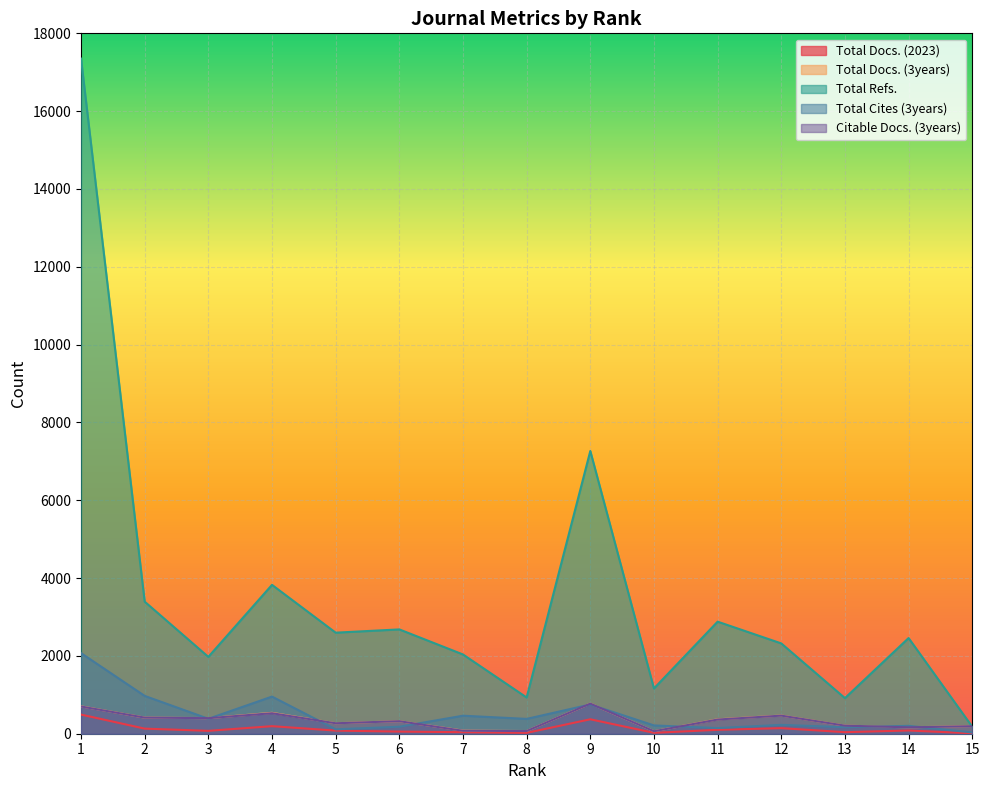

Which series changed the most between 11 and 14?

Total Refs.